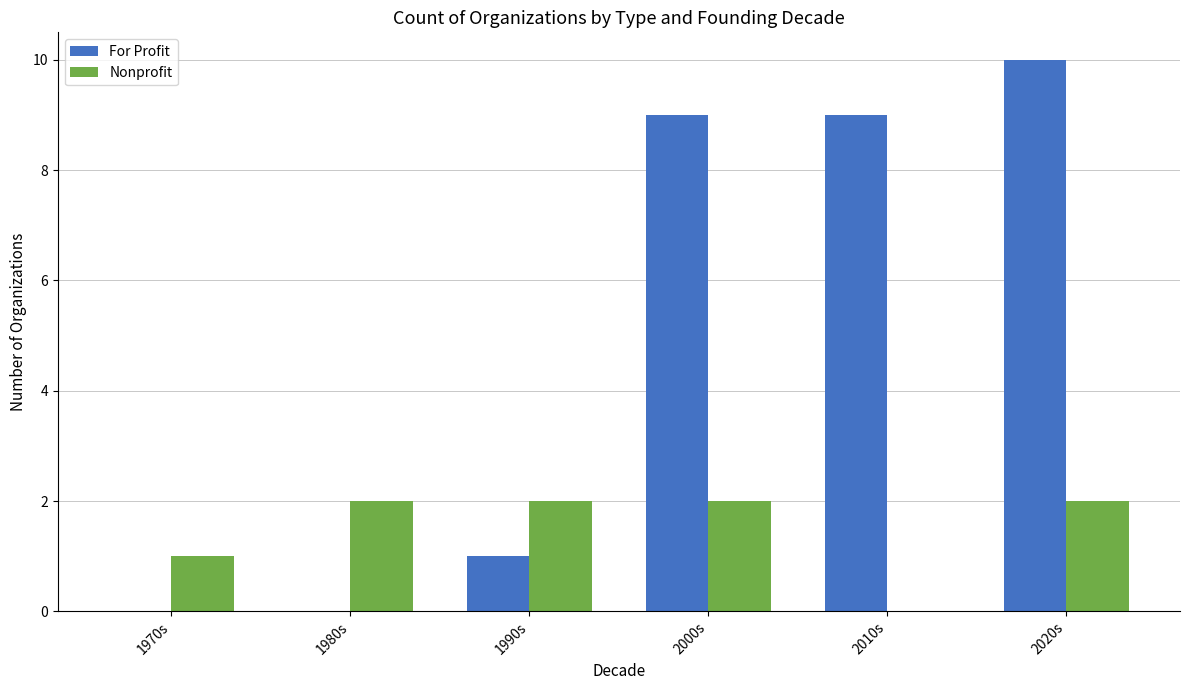

Which series changed the most between 1990s and 2020s?

For Profit